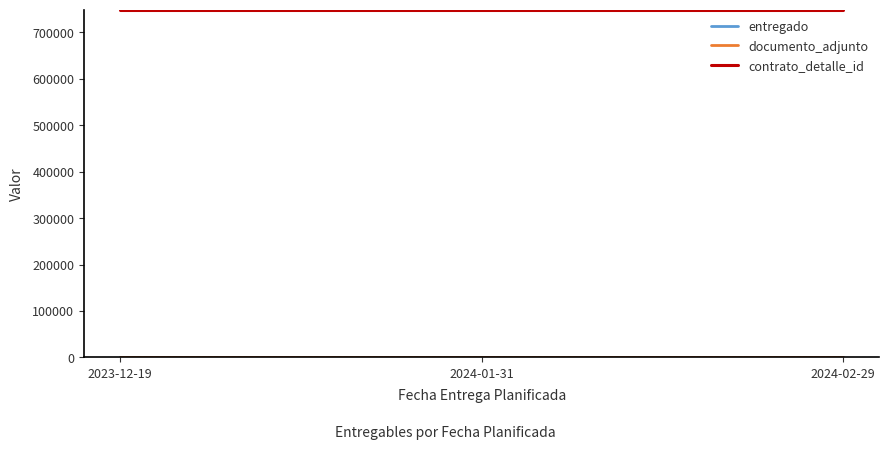

Rank the series at 2024-02-29 from highest to lowest value.

contrato_detalle_id, entregado, documento_adjunto